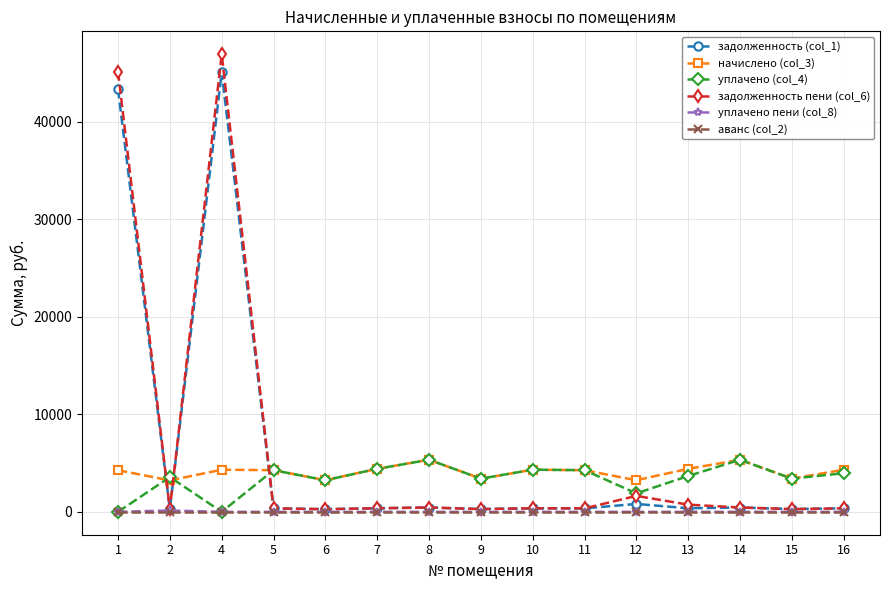

The уплачено (col_4) series shows 1479.5 at 11. True or false?

False